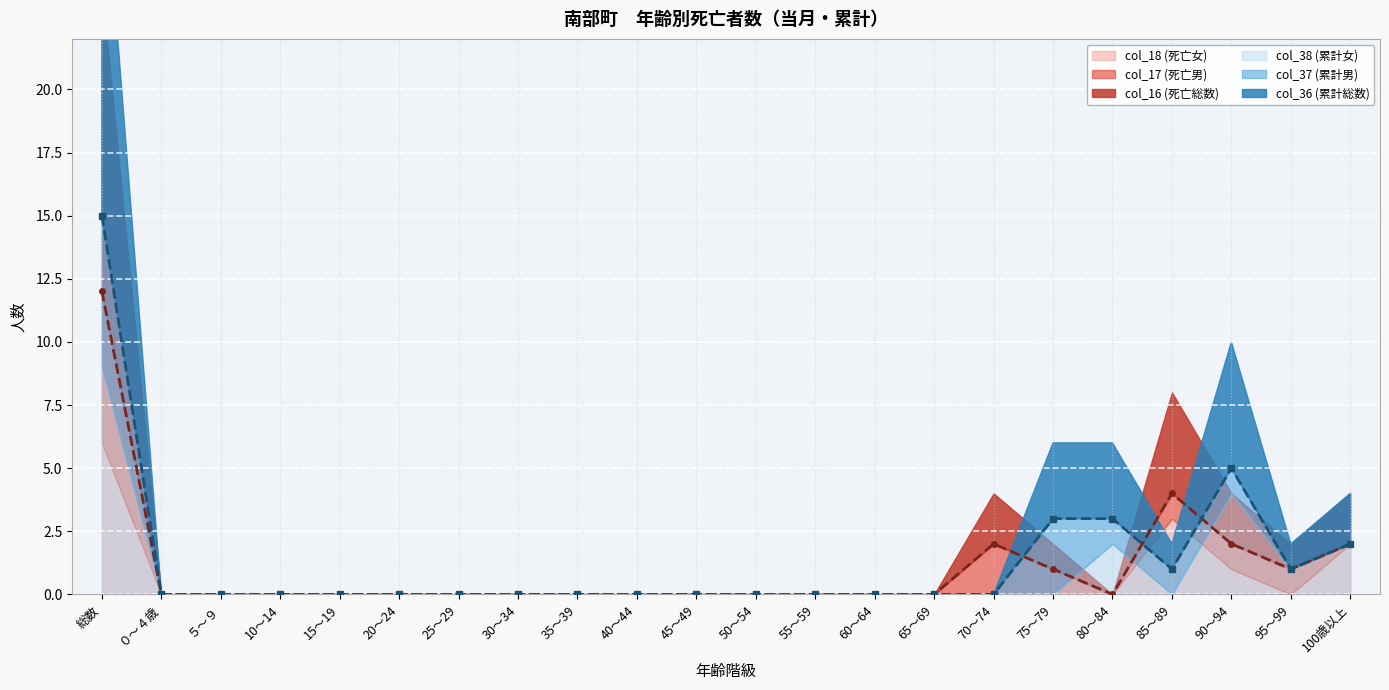

Where do col_37 (累計男) and col_17 (死亡男) first cross each other?

70～74 and 75～79